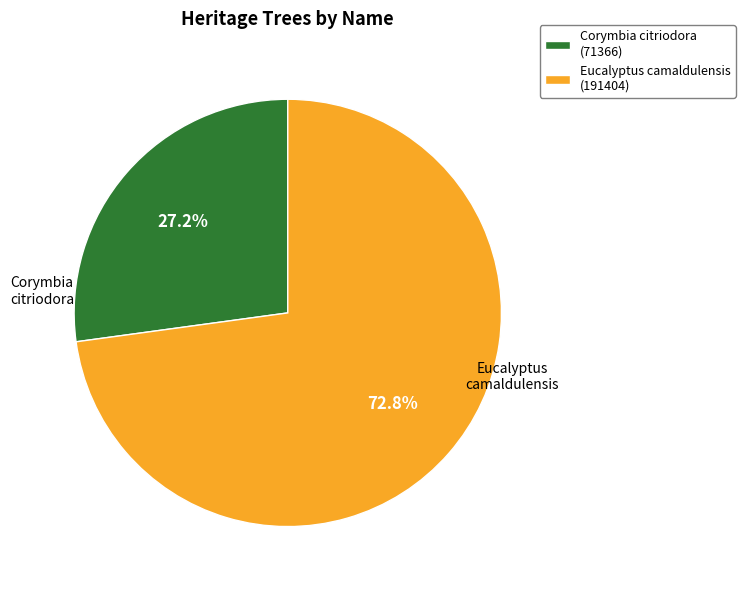

To the nearest percent, what is the average slice percentage?

50%